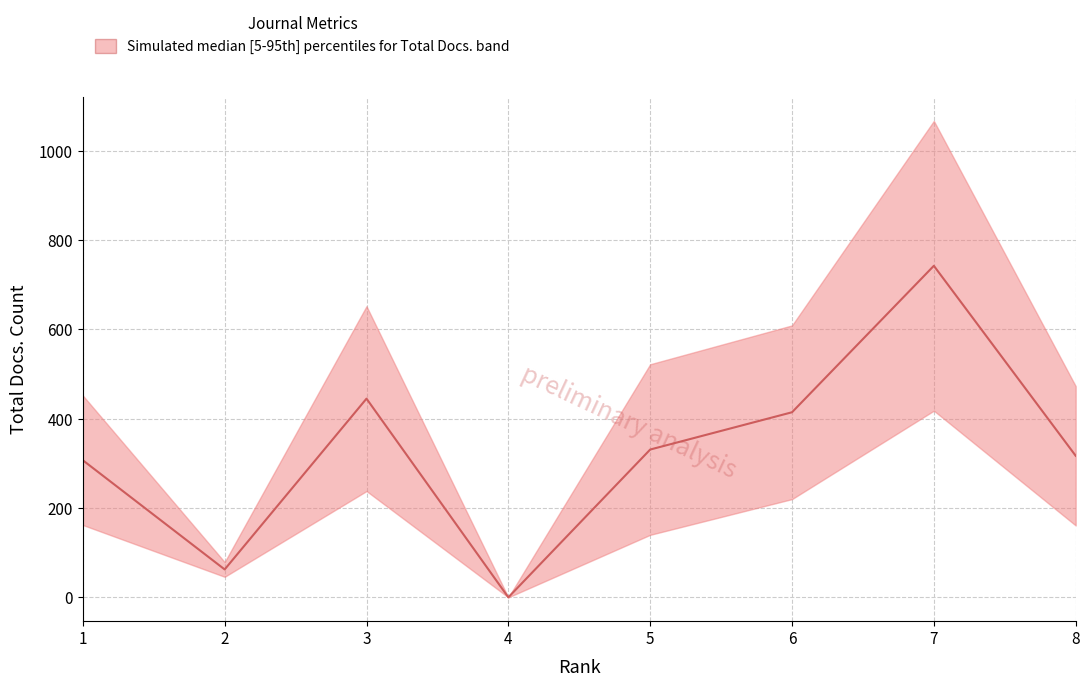

Which category has the lowest value across all series?

4